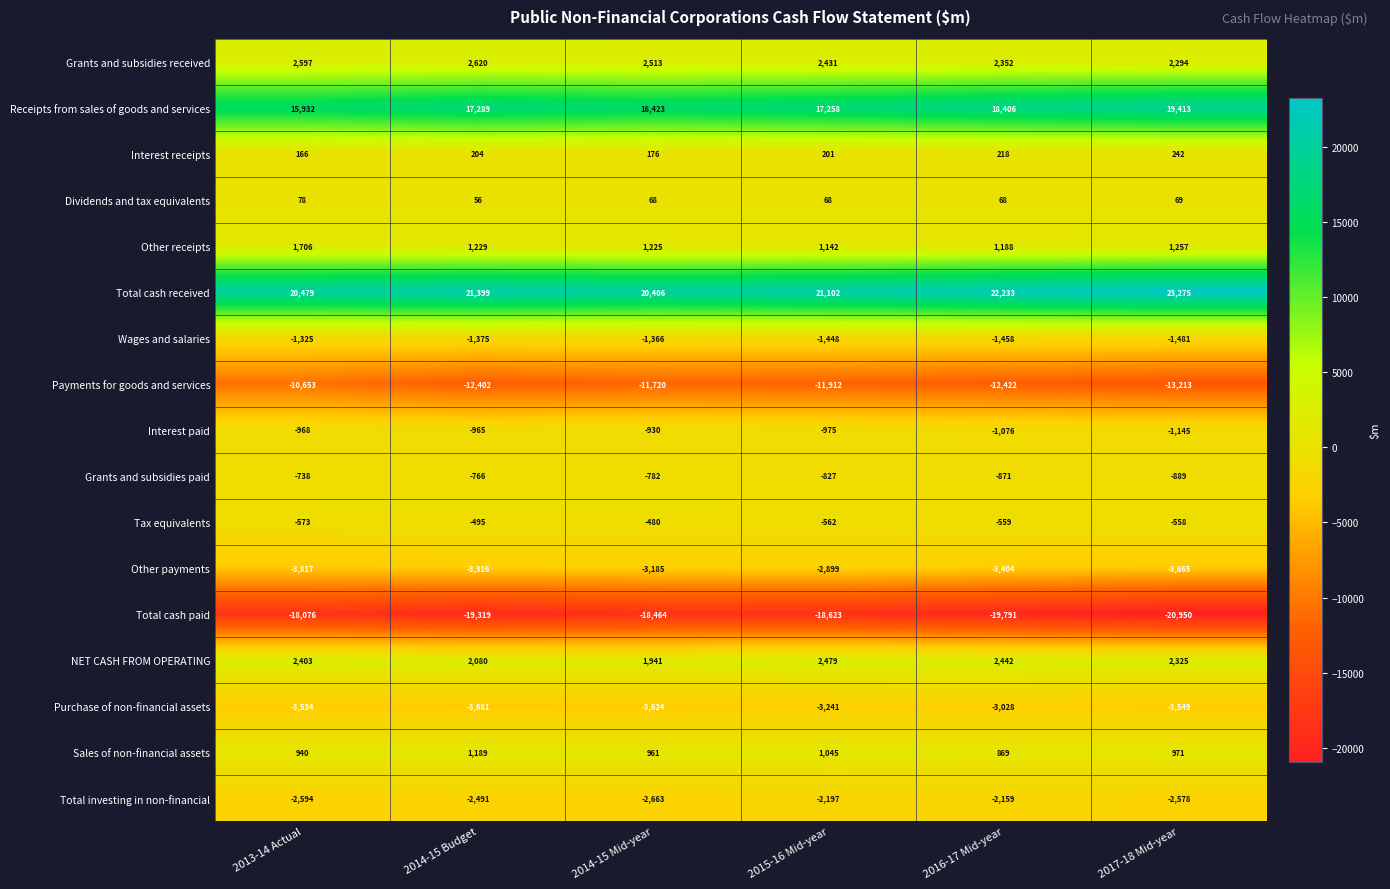

Is it true that Wages and salaries equals -2325 at 2014-15 Mid-year?

False